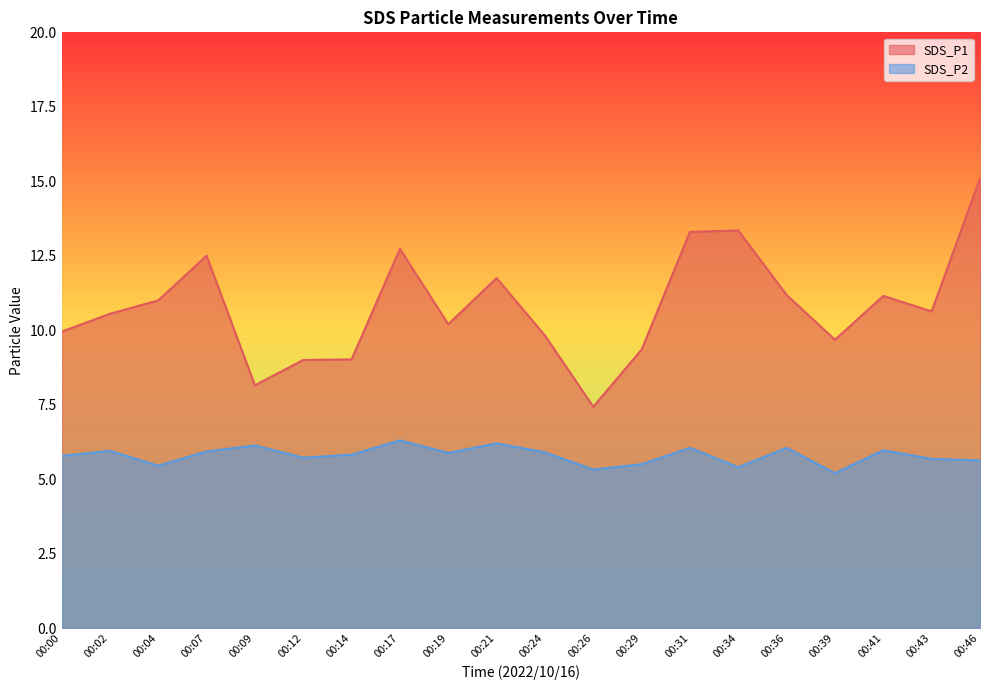

What is the value of the SDS_P1 point at the 19th from the left?

10.6